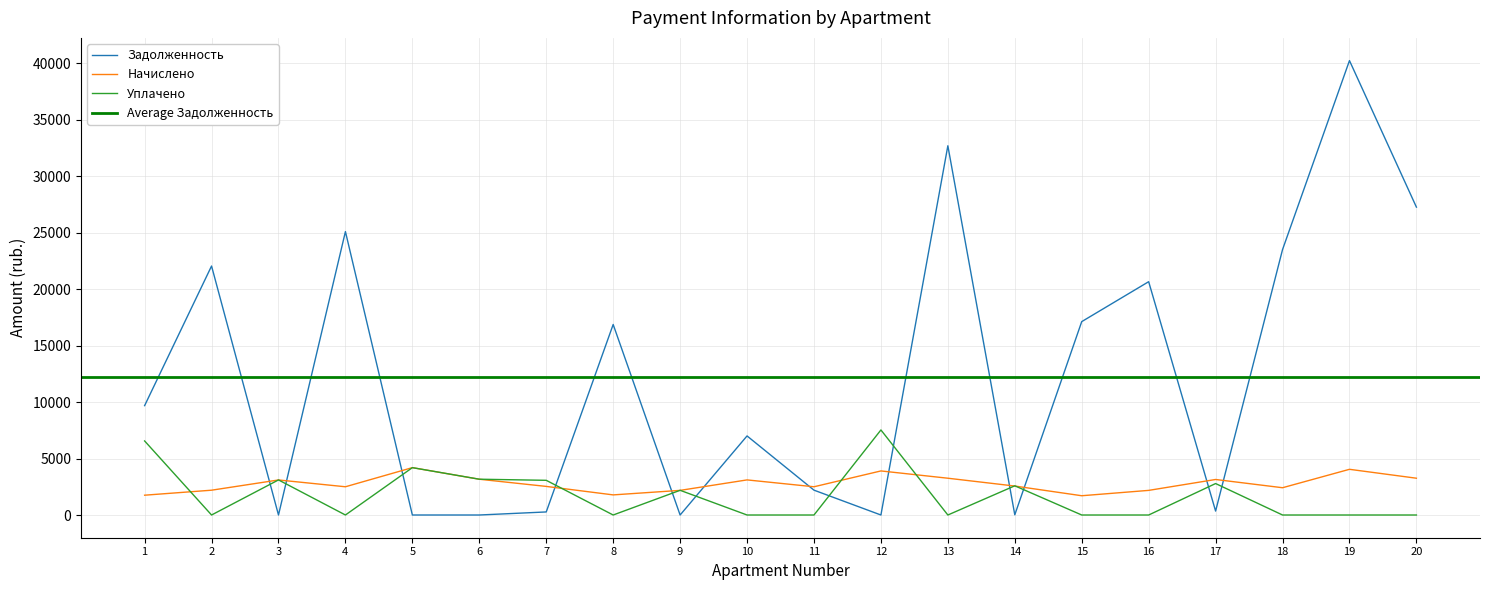

The value of Уплачено at 13 is 3135.8. True or false?

False